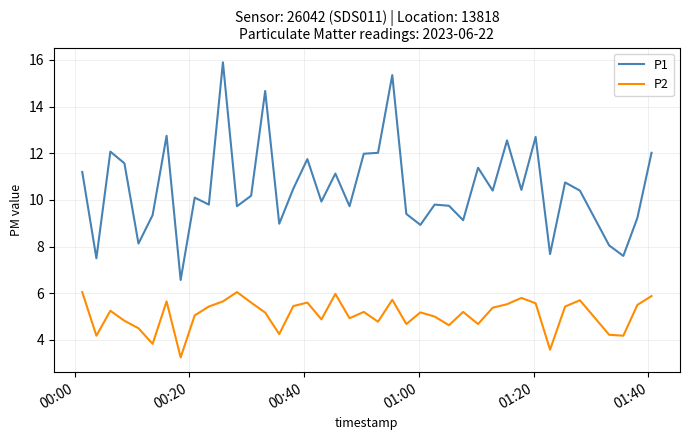

How many interior local peaks does the P2 series have?

11